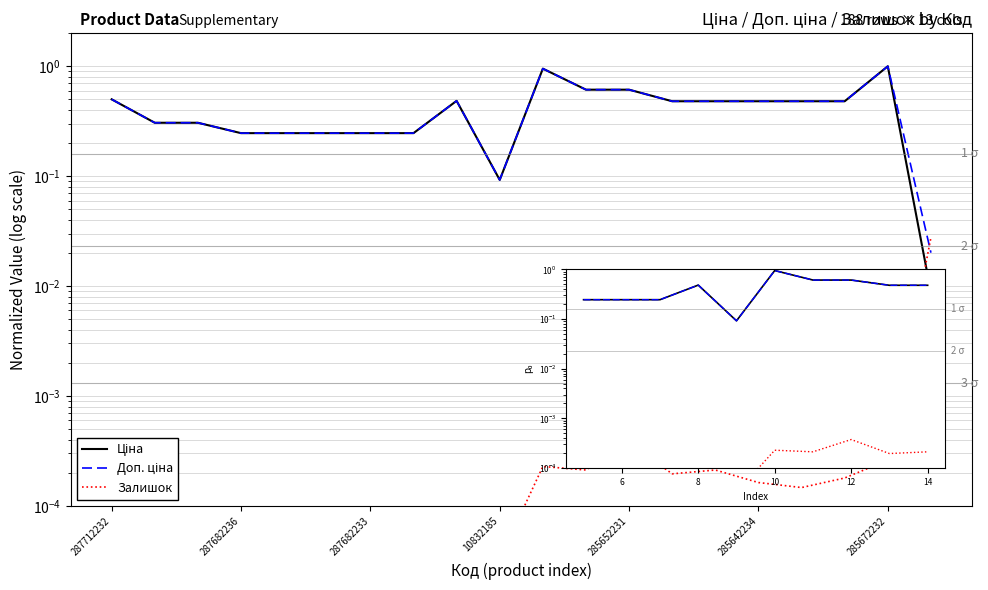

What value does the Ціна series have at 16?

0.5